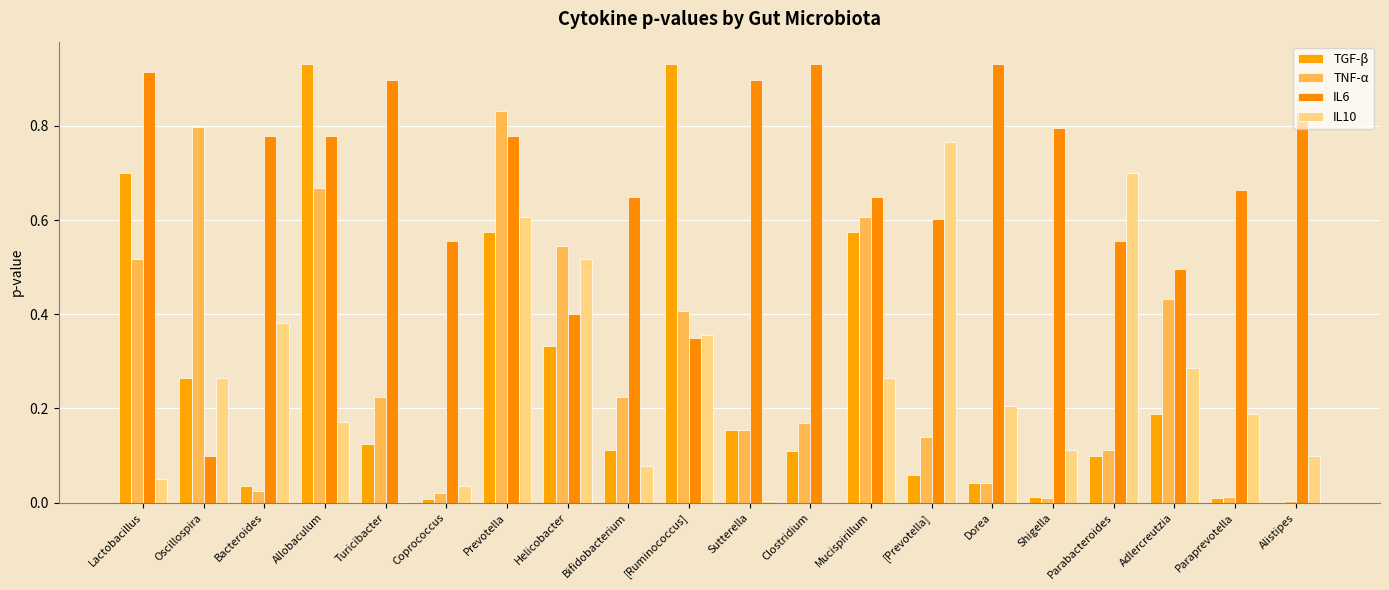

Rank the categories by TNF-α value from highest to lowest.

Prevotella, Oscillospira, Allobaculum, Mucispirillum, Helicobacter, Lactobacillus, Adlercreutzia, [Ruminococcus], Turicibacter, Bifidobacterium, Clostridium, Sutterella, [Prevotella], Parabacteroides, Dorea, Bacteroides, Coprococcus, Paraprevotella, Shigella, Alistipes